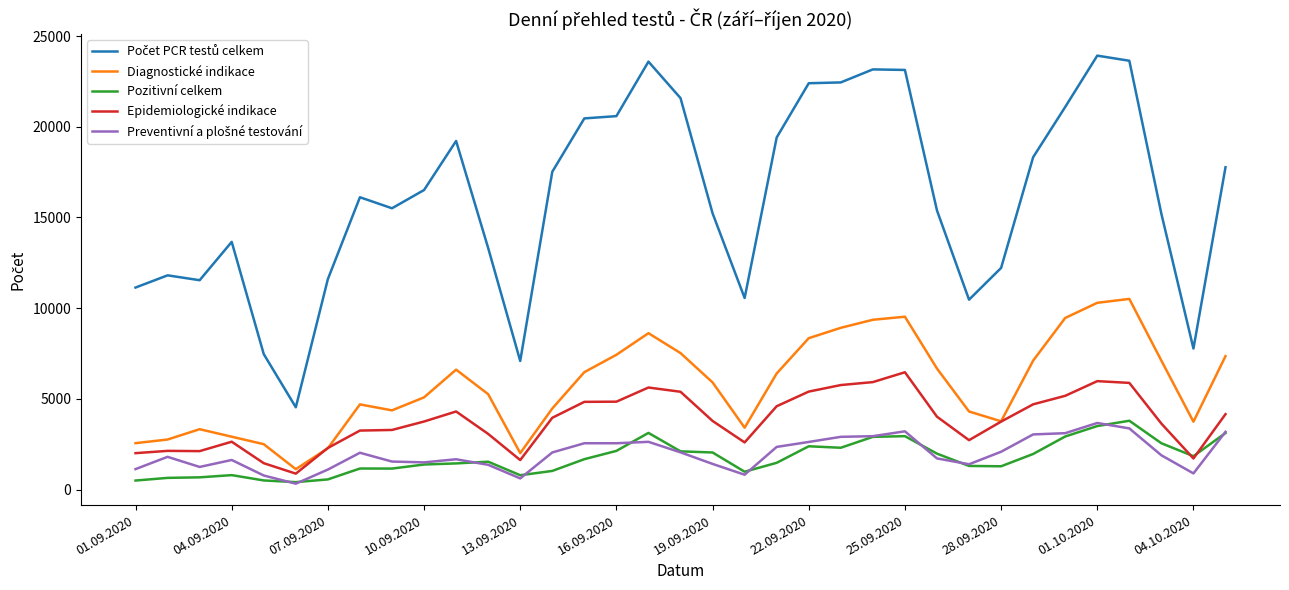

How many interior local peaks does the Diagnostické indikace series have?

6